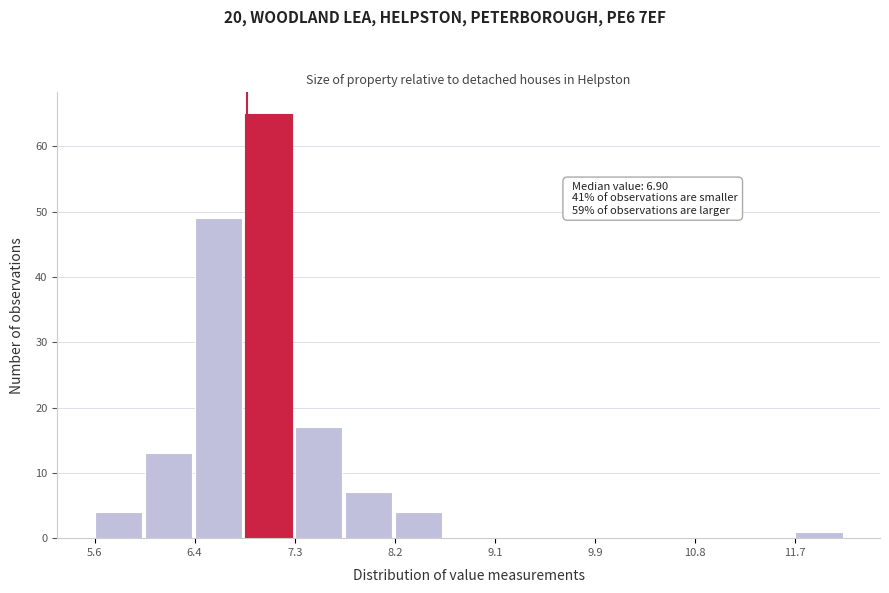

Which range on the x-axis has the tallest bar?

6.9 to 7.3